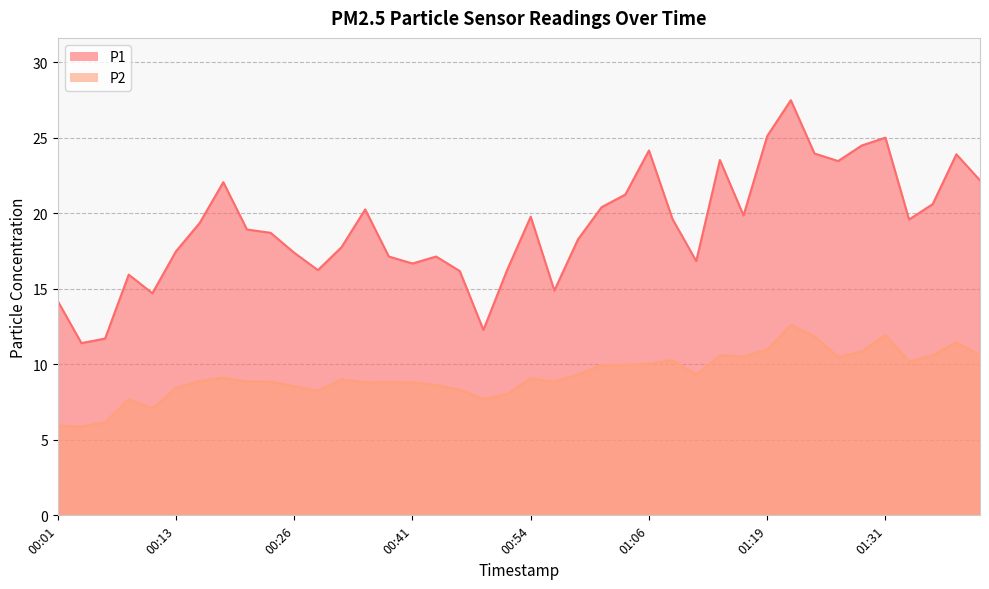

Which category has the highest value in the P2 series?

01:21